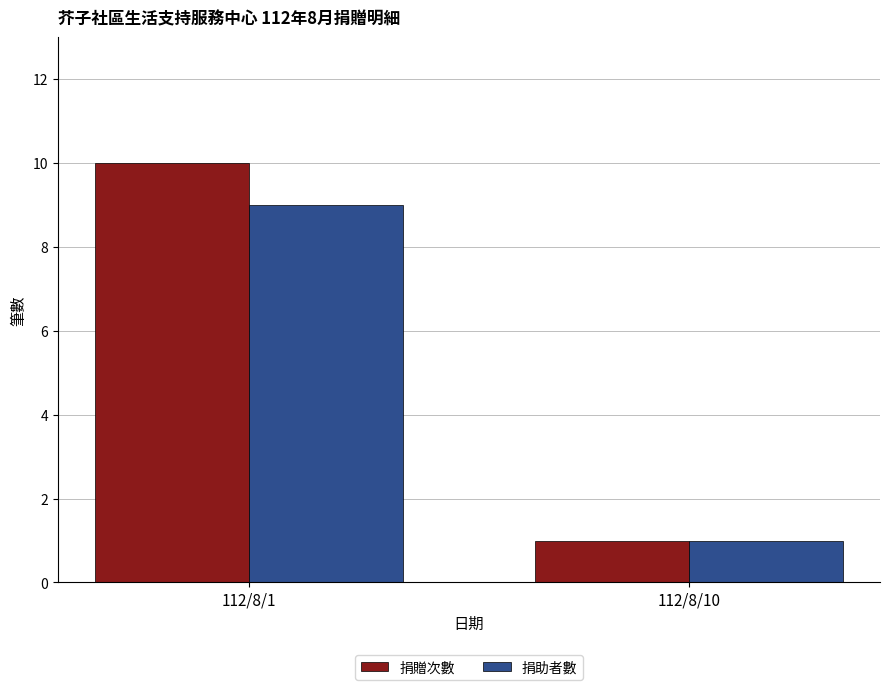

The 捐贈次數 series shows 1 at 112/8/10. True or false?

True